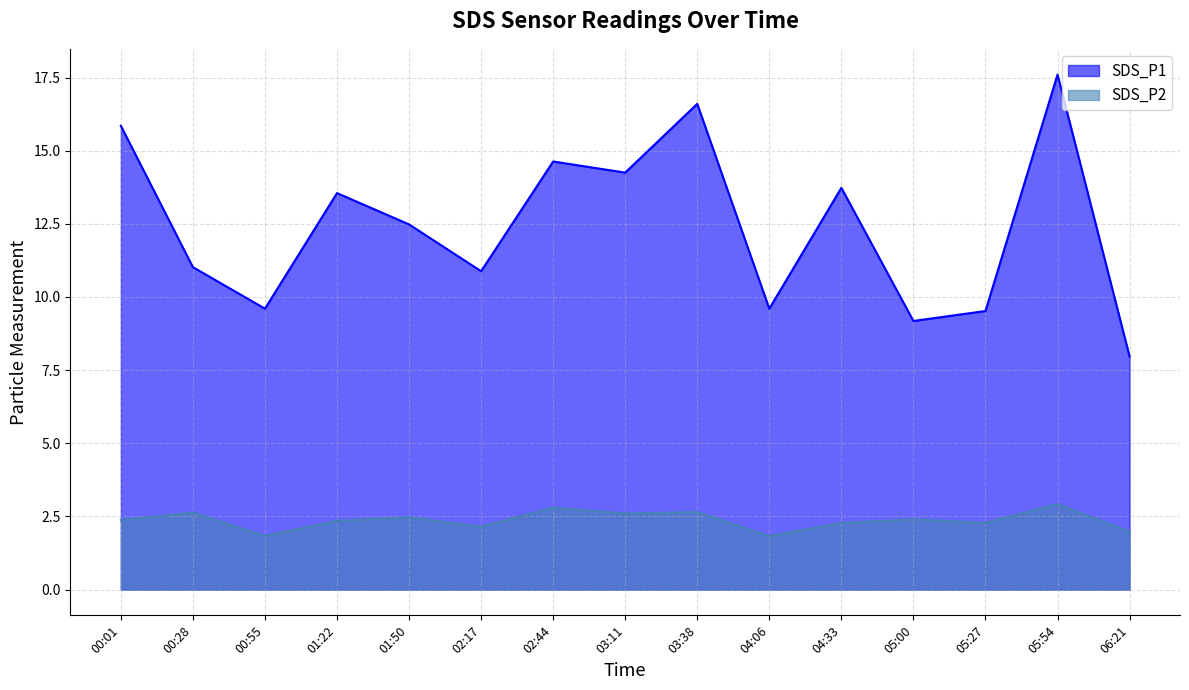

True or false: SDS_P1 has a value of 3.5 at 06:21.

False